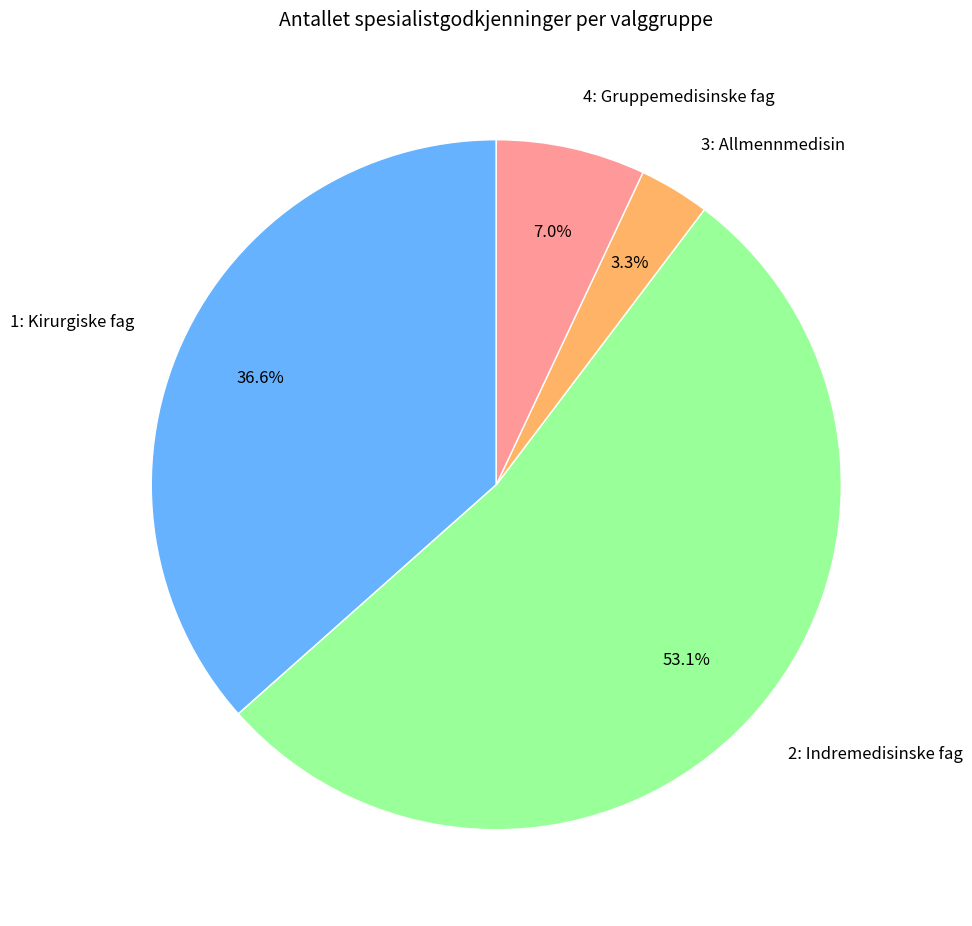

What is the total percentage of 2: Indremedisinske fag and 1: Kirurgiske fag?

89.7%